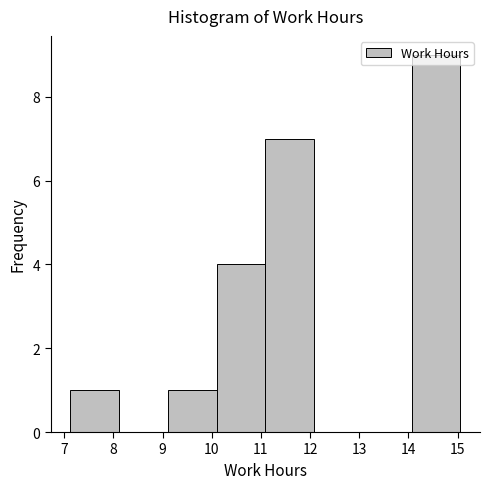

Reading left to right, transcribe this chart: for each bar, give the range it covers on the x-axis and its height. Neither the bar edges nor the heights are printed on the chart, so give them approximately, as read against the axes.

7.1 to 8.1: 1
8.1 to 9.1: 0
9.1 to 10.1: 1
10.1 to 11.1: 4
11.1 to 12.1: 7
12.1 to 13.1: 0
13.1 to 14.1: 0
14.1 to 15.1: 9